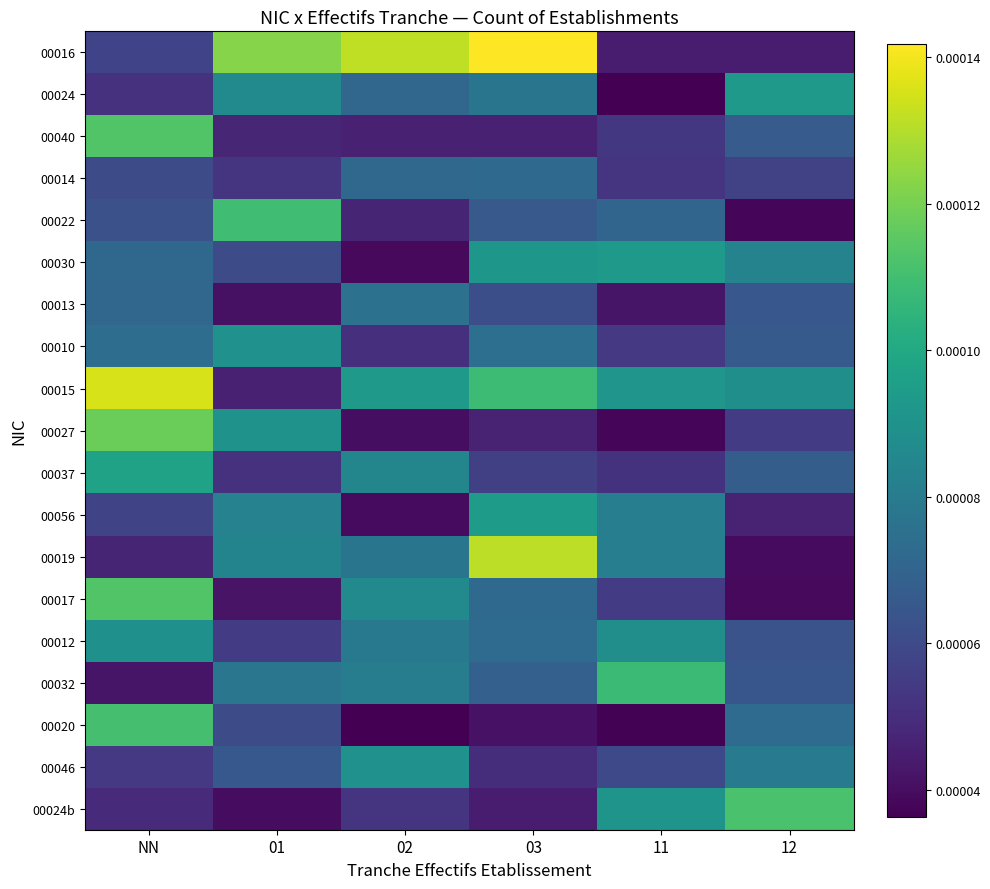

Reading right to left, what are all the values shown in this chart?

00016: 12=0.0	11=0.0	03=0.0	02=0.0	01=0.0	NN=0.0
00024: 12=0.0	11=0.0	03=0.0	02=0.0	01=0.0	NN=0.0
00040: 12=0.0	11=0.0	03=0.0	02=0.0	01=0.0	NN=0.0
00014: 12=0.0	11=0.0	03=0.0	02=0.0	01=0.0	NN=0.0
00022: 12=0.0	11=0.0	03=0.0	02=0.0	01=0.0	NN=0.0
00030: 12=0.0	11=0.0	03=0.0	02=0.0	01=0.0	NN=0.0
00013: 12=0.0	11=0.0	03=0.0	02=0.0	01=0.0	NN=0.0
00010: 12=0.0	11=0.0	03=0.0	02=0.0	01=0.0	NN=0.0
00015: 12=0.0	11=0.0	03=0.0	02=0.0	01=0.0	NN=0.0
00027: 12=0.0	11=0.0	03=0.0	02=0.0	01=0.0	NN=0.0
00037: 12=0.0	11=0.0	03=0.0	02=0.0	01=0.0	NN=0.0
00056: 12=0.0	11=0.0	03=0.0	02=0.0	01=0.0	NN=0.0
00019: 12=0.0	11=0.0	03=0.0	02=0.0	01=0.0	NN=0.0
00017: 12=0.0	11=0.0	03=0.0	02=0.0	01=0.0	NN=0.0
00012: 12=0.0	11=0.0	03=0.0	02=0.0	01=0.0	NN=0.0
00032: 12=0.0	11=0.0	03=0.0	02=0.0	01=0.0	NN=0.0
00020: 12=0.0	11=0.0	03=0.0	02=0.0	01=0.0	NN=0.0
00046: 12=0.0	11=0.0	03=0.0	02=0.0	01=0.0	NN=0.0
00024b: 12=0.0	11=0.0	03=0.0	02=0.0	01=0.0	NN=0.0